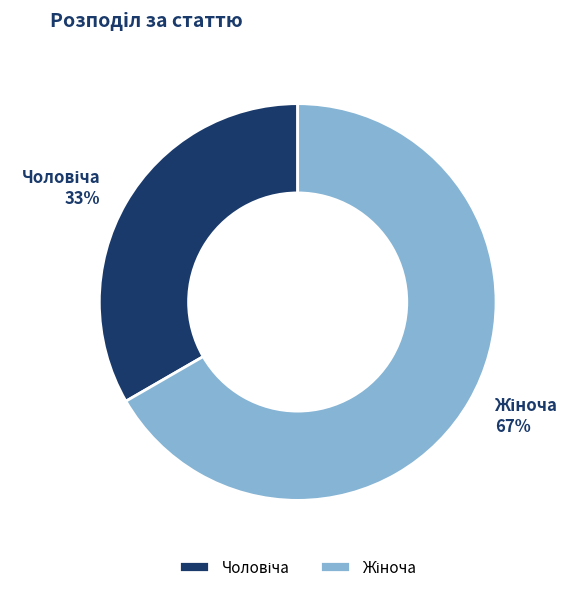

Is there any slice that represents more than half of the pie?

Yes